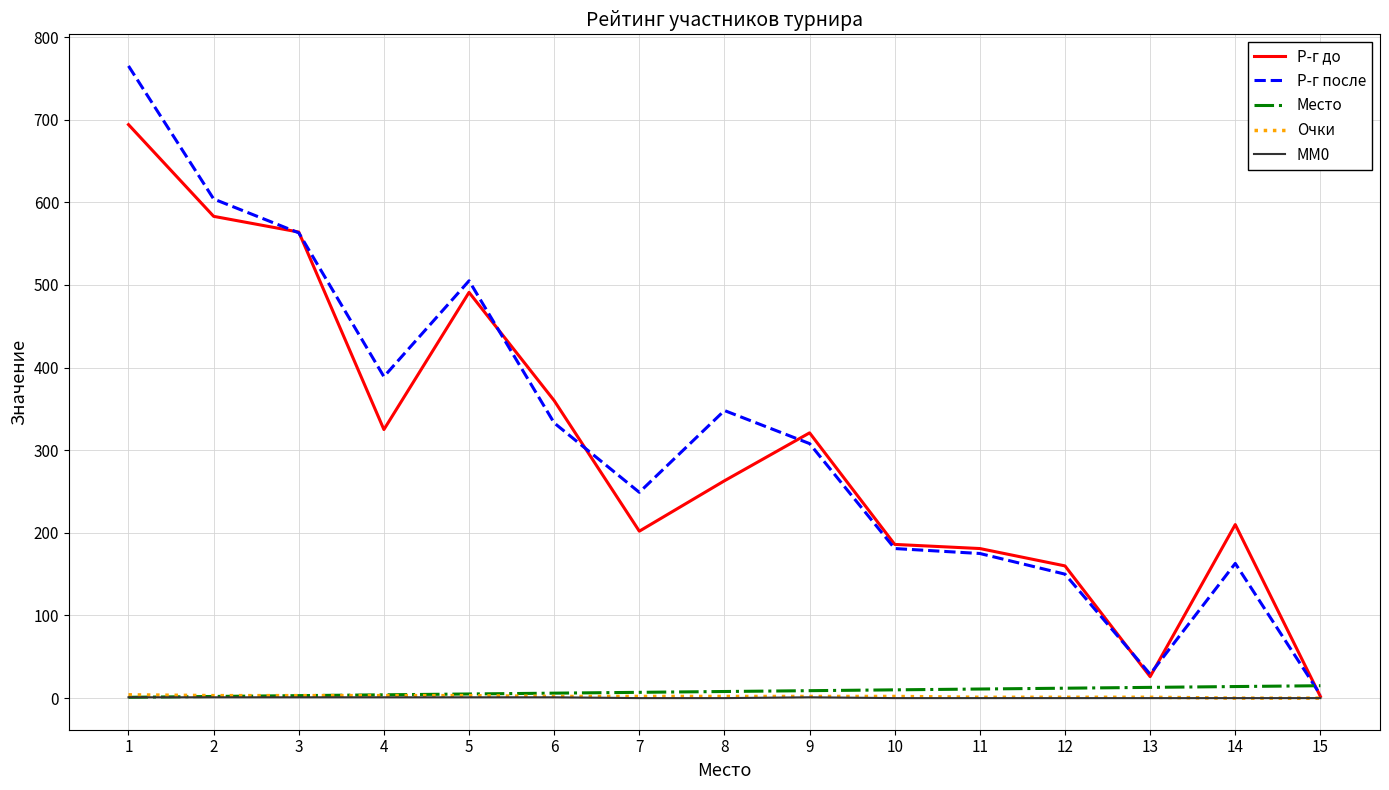

What is the maximum value for Р-г до?

694